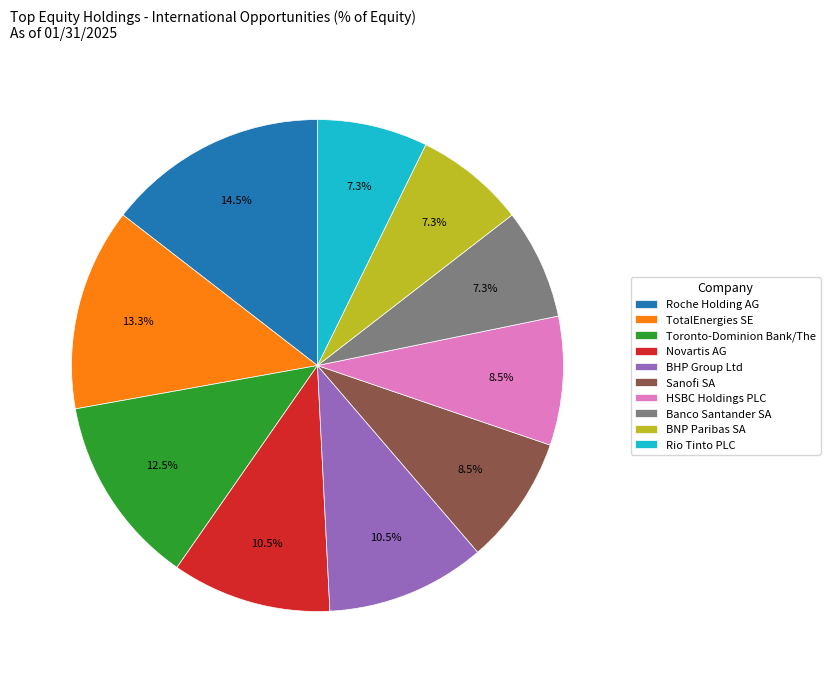

Which category has the biggest portion of the pie?

Roche Holding AG